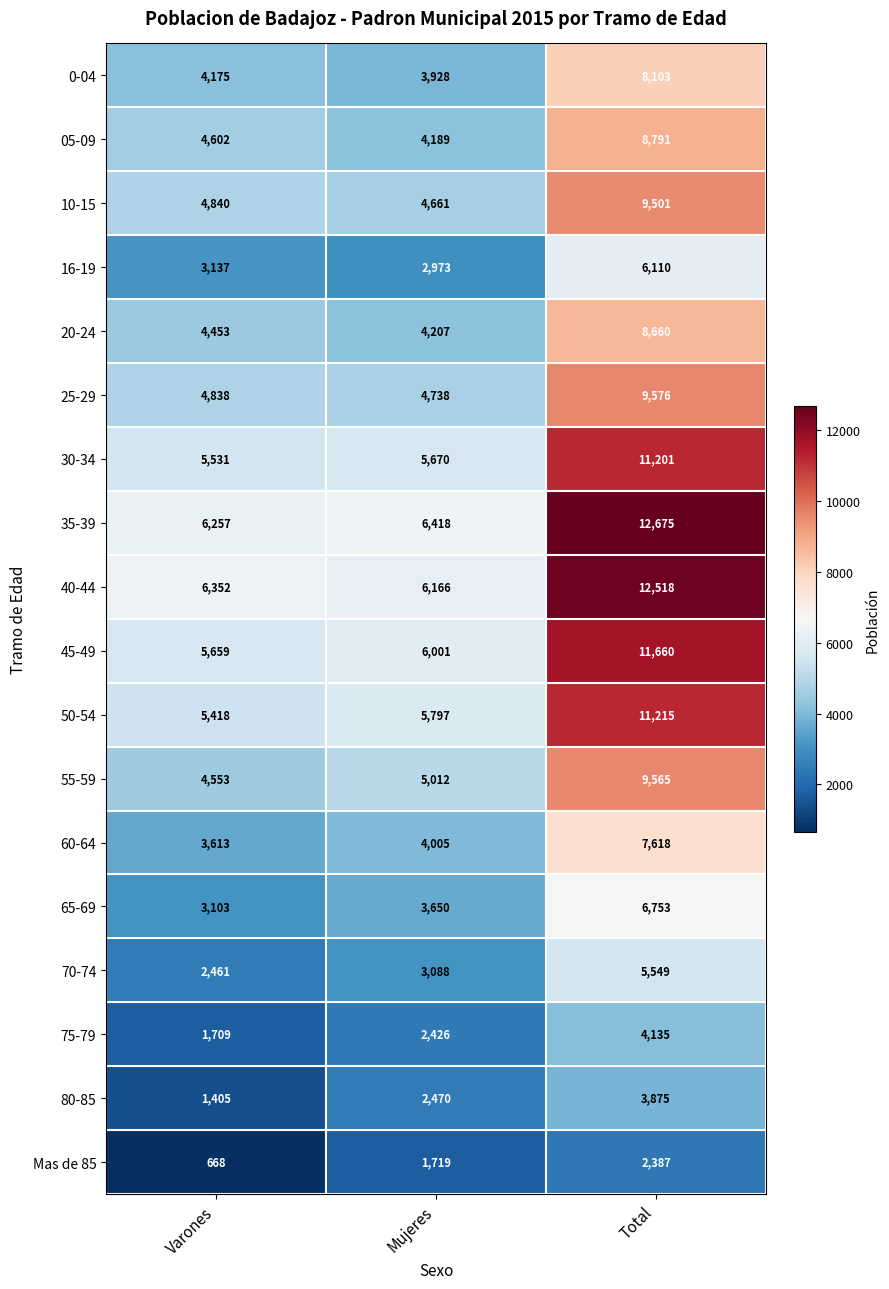

How many 75-79 values are between 1709 and 4135?

3